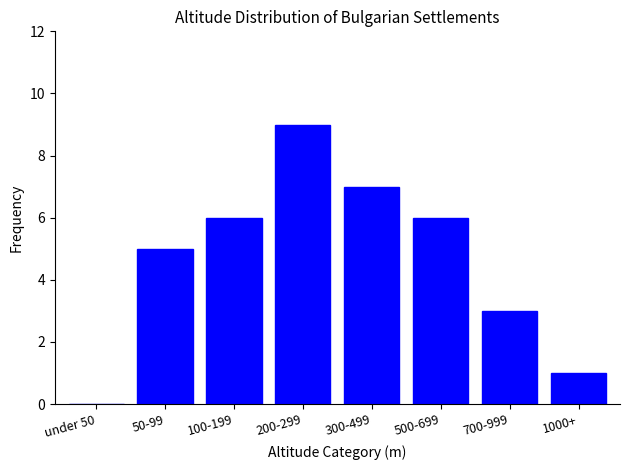

Reading left to right, extract all data points from this chart.

under 50=0	50-99=5	100-199=6	200-299=9	300-499=7	500-699=6	700-999=3	1000+=1